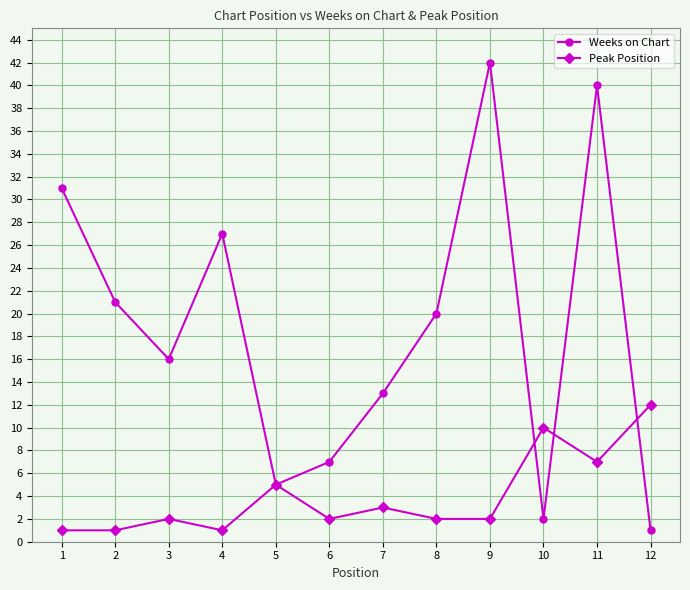

Which series has the largest range (max minus min)?

Weeks on Chart